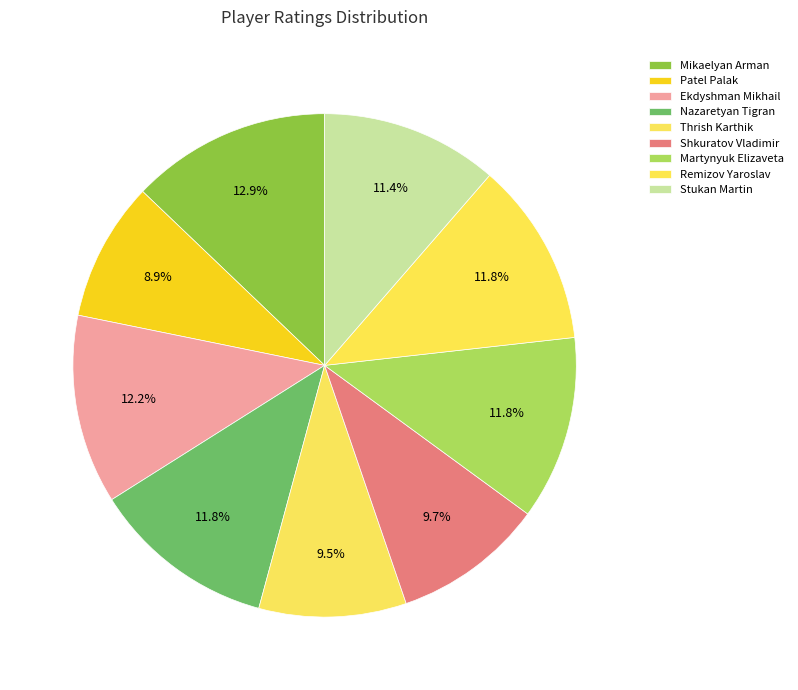

What percentage is NOT represented by Mikaelyan Arman?

87.1%